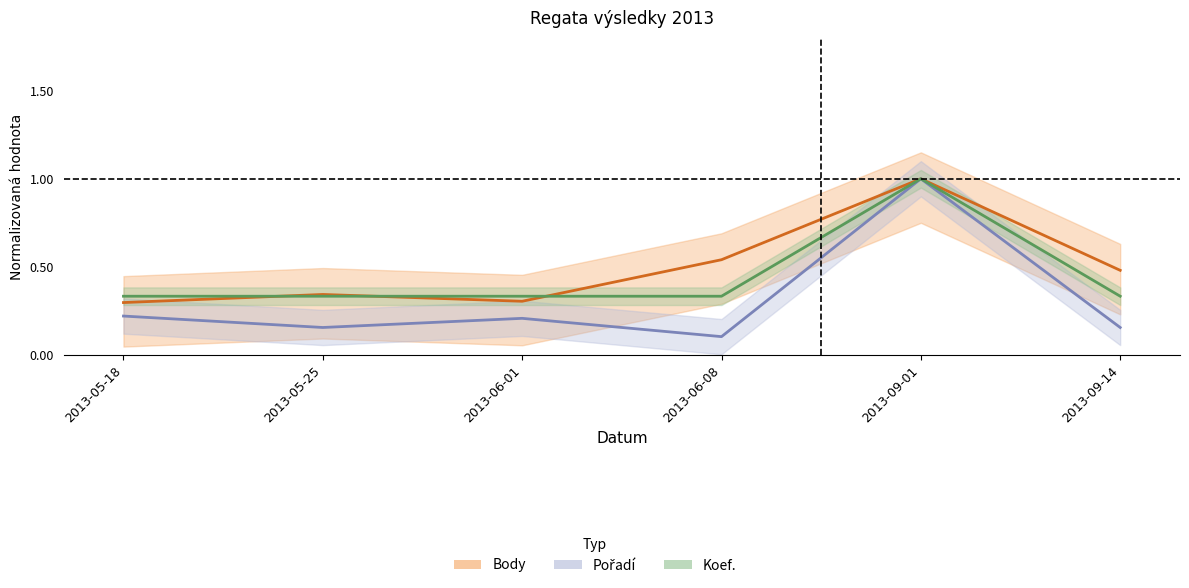

Which series changed the most between 2013-05-18 and 2013-05-25?

Pořadí (norm.)